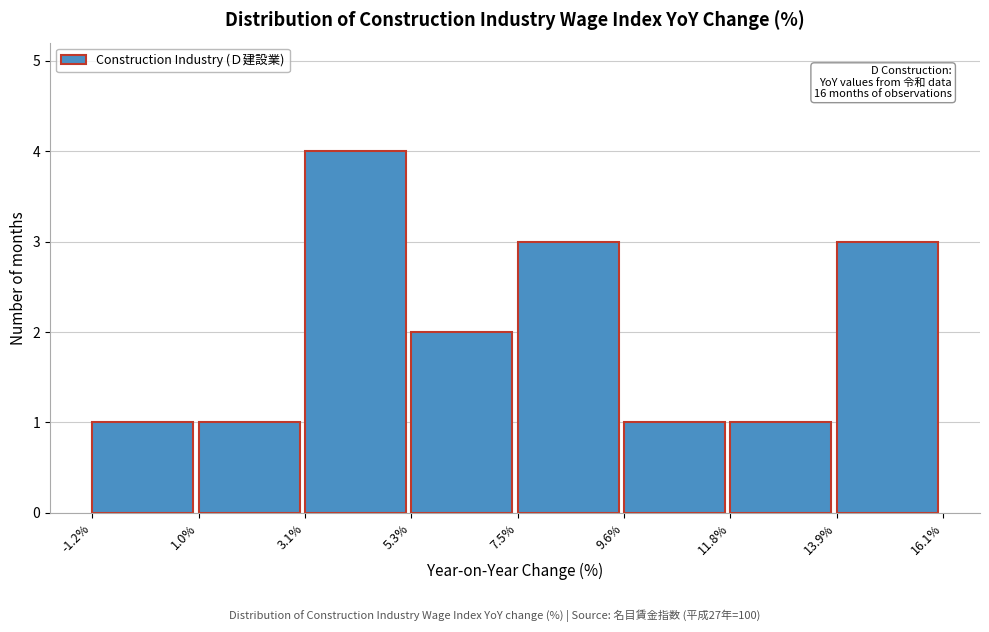

Which range on the x-axis has the tallest bar?

3.1% to 5.3%